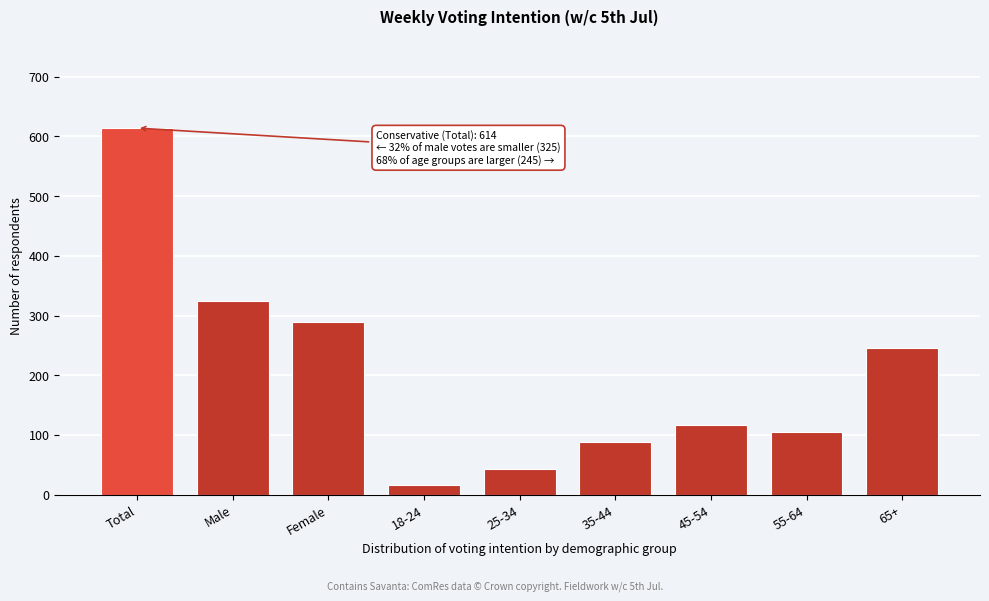

Reading right to left, list all the values displayed in this chart.

65+=245	55-64=105	45-54=116	35-44=88	25-34=43	18-24=17	Female=289	Male=325	Total=614